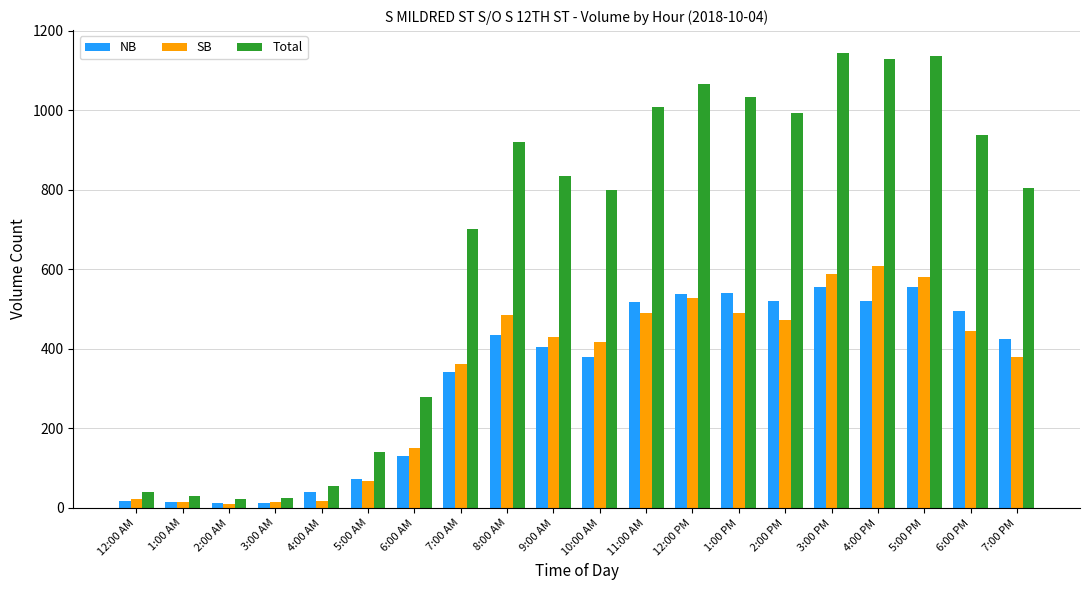

At which label is SB closest to 309?

7:00 AM